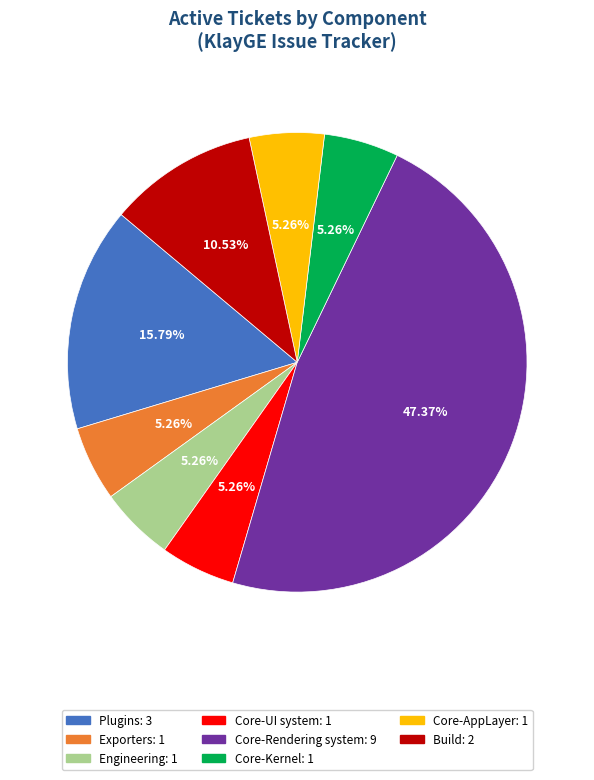

Is there any slice that represents more than half of the pie?

No